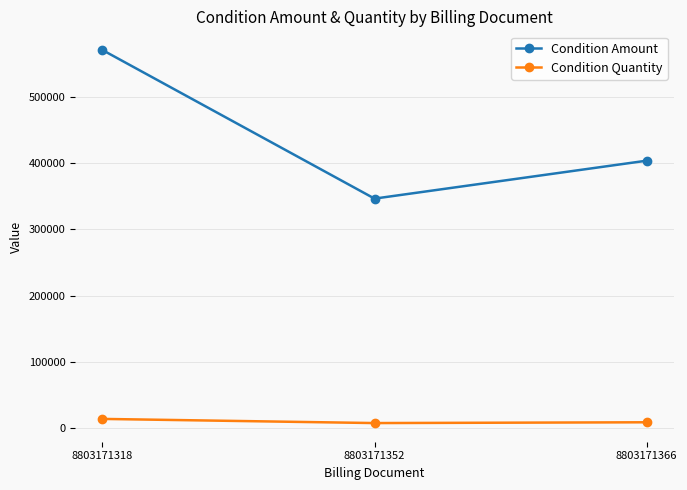

Is it true that Condition Quantity equals 14252.0 at 8803171318?

True